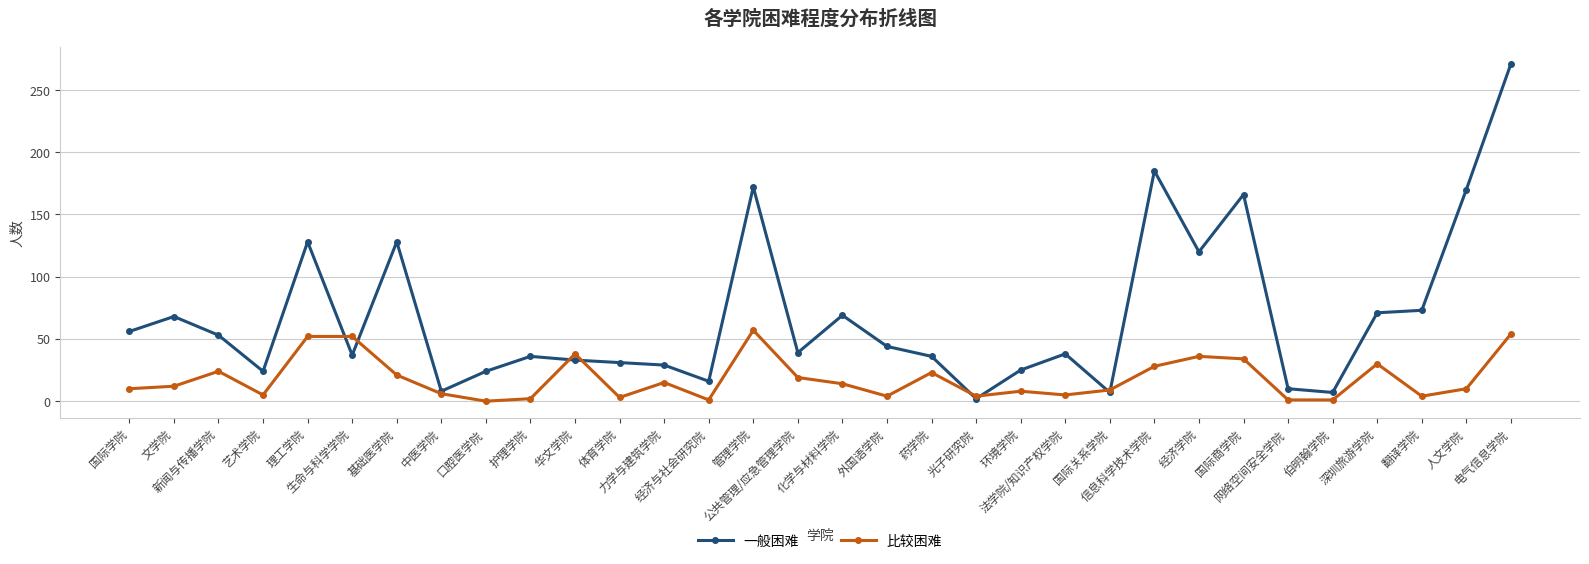

At which category does 比较困难 reach its first local peak?

新闻与传播学院